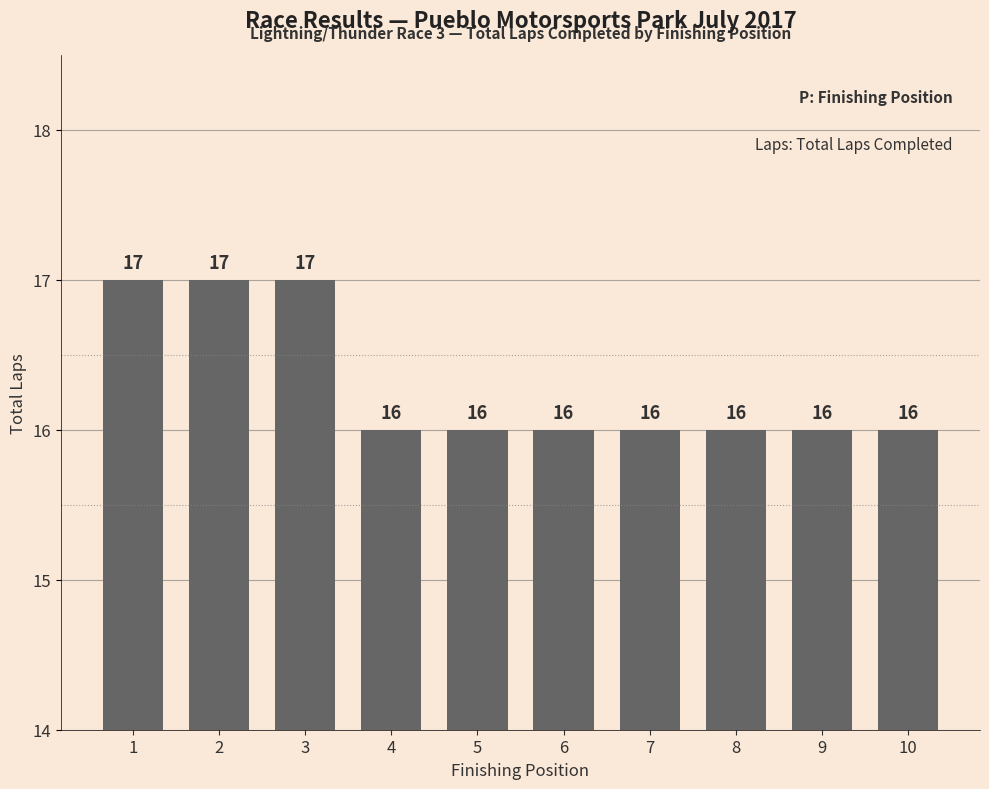

Count the number of data series in this chart.

1